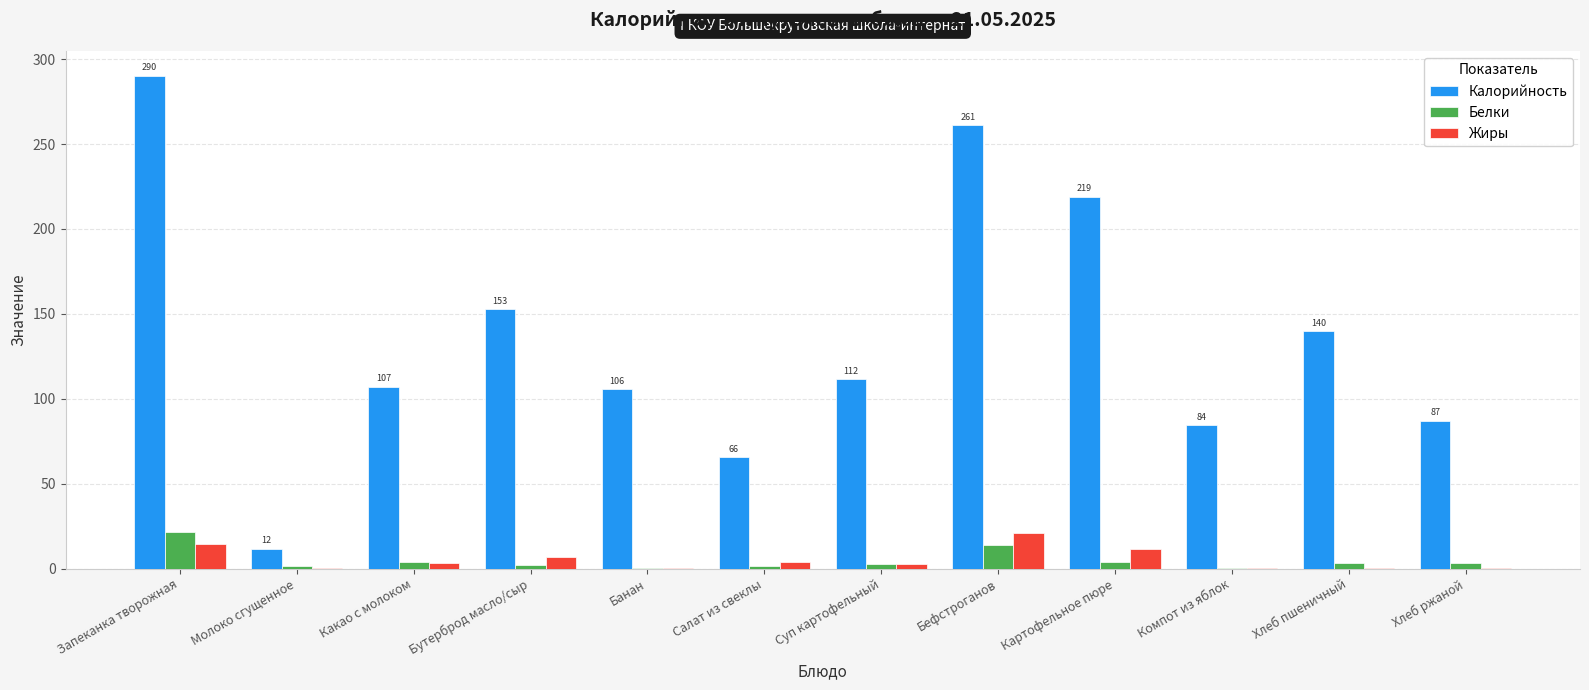

The Калорийность series shows 21.5 at Салат из свеклы. True or false?

False